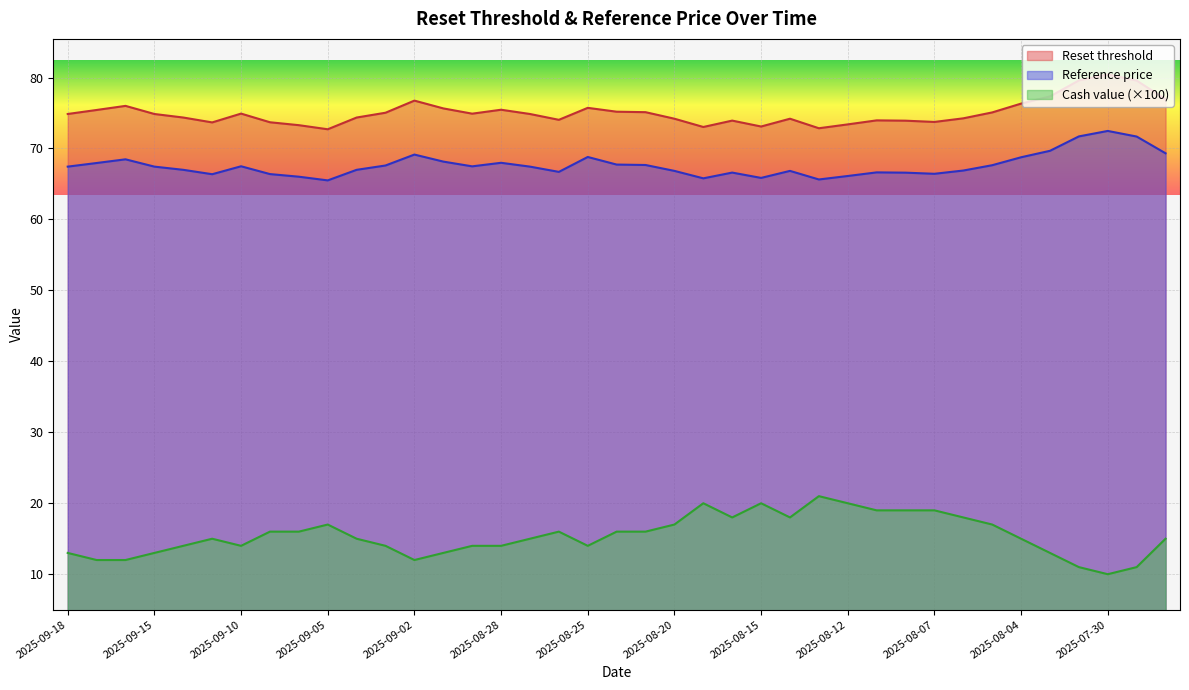

Reading left to right, extract all data points from this chart.

Reset threshold: 2025-09-18=74.9	2025-09-17=75.4	2025-09-16=76.0	2025-09-15=74.9	2025-09-12=74.4	2025-09-11=73.7	2025-09-10=74.9	2025-09-09=73.7	2025-09-08=73.3	2025-09-05=72.7	2025-09-04=74.4	2025-09-03=75.0	2025-09-02=76.7	2025-09-01=75.6	2025-08-29=74.9	2025-08-28=75.5	2025-08-27=74.9	2025-08-26=74.0	2025-08-25=75.7	2025-08-22=75.2	2025-08-21=75.1	2025-08-20=74.2	2025-08-19=73.0	2025-08-18=73.9	2025-08-15=73.1	2025-08-14=74.2	2025-08-13=72.8	2025-08-12=73.4	2025-08-11=74.0	2025-08-08=73.9	2025-08-07=73.7	2025-08-06=74.2	2025-08-05=75.1	2025-08-04=76.3	2025-08-01=77.3	2025-07-31=79.6	2025-07-30=80.4	2025-07-29=79.6	2025-07-28=76.9
Reference price: 2025-09-18=67.4	2025-09-17=68.0	2025-09-16=68.5	2025-09-15=67.4	2025-09-12=67.0	2025-09-11=66.4	2025-09-10=67.5	2025-09-09=66.4	2025-09-08=66.0	2025-09-05=65.5	2025-09-04=67.0	2025-09-03=67.6	2025-09-02=69.1	2025-09-01=68.2	2025-08-29=67.5	2025-08-28=68.0	2025-08-27=67.4	2025-08-26=66.7	2025-08-25=68.8	2025-08-22=67.7	2025-08-21=67.7	2025-08-20=66.8	2025-08-19=65.8	2025-08-18=66.6	2025-08-15=65.8	2025-08-14=66.8	2025-08-13=65.6	2025-08-12=66.1	2025-08-11=66.6	2025-08-08=66.6	2025-08-07=66.4	2025-08-06=66.9	2025-08-05=67.6	2025-08-04=68.8	2025-08-01=69.7	2025-07-31=71.7	2025-07-30=72.5	2025-07-29=71.7	2025-07-28=69.3
Cash value: 2025-09-18=13.0	2025-09-17=12.0	2025-09-16=12.0	2025-09-15=13.0	2025-09-12=14.0	2025-09-11=15.0	2025-09-10=14.0	2025-09-09=16.0	2025-09-08=16.0	2025-09-05=17.0	2025-09-04=15.0	2025-09-03=14.0	2025-09-02=12.0	2025-09-01=13.0	2025-08-29=14.0	2025-08-28=14.0	2025-08-27=15.0	2025-08-26=16.0	2025-08-25=14.0	2025-08-22=16.0	2025-08-21=16.0	2025-08-20=17.0	2025-08-19=20.0	2025-08-18=18.0	2025-08-15=20.0	2025-08-14=18.0	2025-08-13=21.0	2025-08-12=20.0	2025-08-11=19.0	2025-08-08=19.0	2025-08-07=19.0	2025-08-06=18.0	2025-08-05=17.0	2025-08-04=15.0	2025-08-01=13.0	2025-07-31=11.0	2025-07-30=10.0	2025-07-29=11.0	2025-07-28=15.0